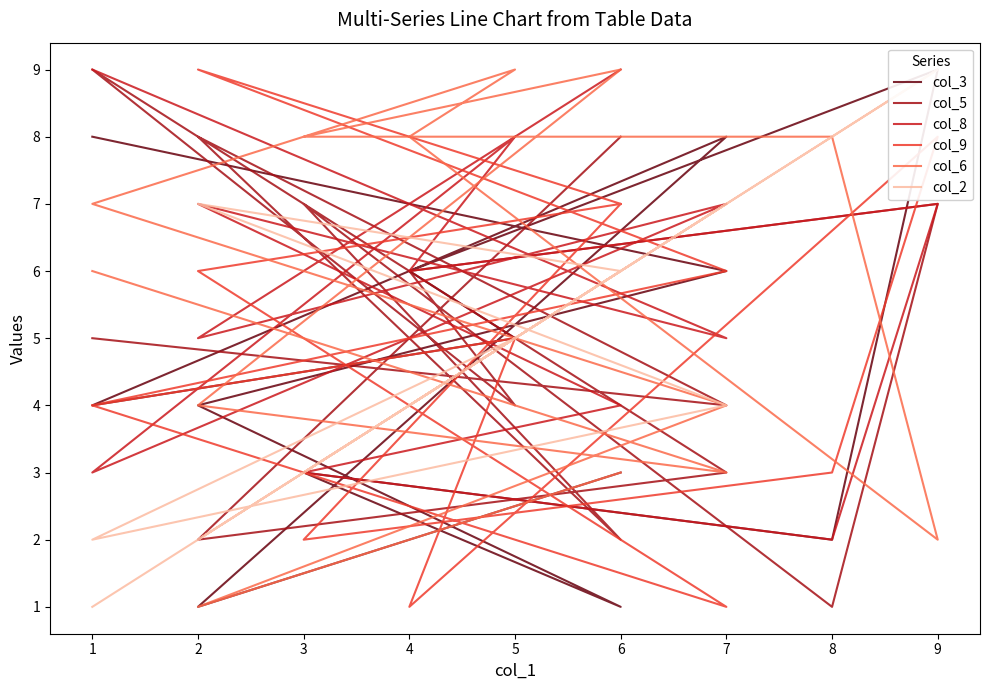

What is the value of the col_3 point at the 4th from the left?

1